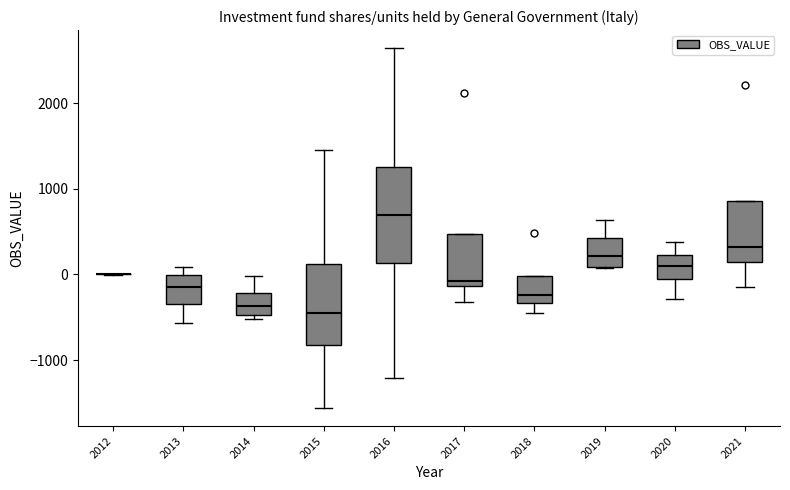

Reading left to right, transcribe this box plot: for each box, give where its median line is, the range the box spans, and where its two whiskers end, as read against the y-axis. The values are not printed on the chart, so give them approximately, as read against the axis.

2012: box collapsed to a line at 0, whiskers 0 to 0
2013: median -200, box -300 to 0, whiskers -600 to 100
2014: median -400, box -500 to -200, whiskers -500 (just below the box's lower edge) to 0
2015: median -400, box -800 to 100, whiskers -1600 to 1500
2016: median 700, box 100 to 1300, whiskers -1200 to 2600
2017: median -100 (just above the box's lower edge), box -100 to 500, whiskers -300 to 500
2018: median -200, box -300 to 0, whiskers -500 to 0
2019: median 200, box 100 to 400, whiskers 100 to 600
2020: median 100, box 0 to 200, whiskers -300 to 400
2021: median 300, box 100 to 900, whiskers -200 to 900